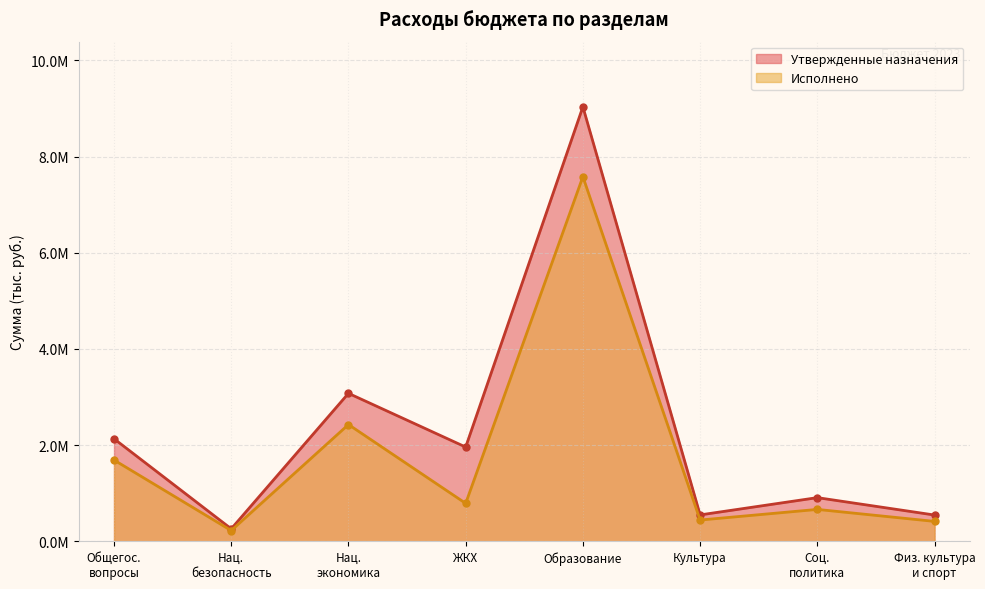

True or false: Утвержденные назначения and Исполнено intersect in this chart.

False